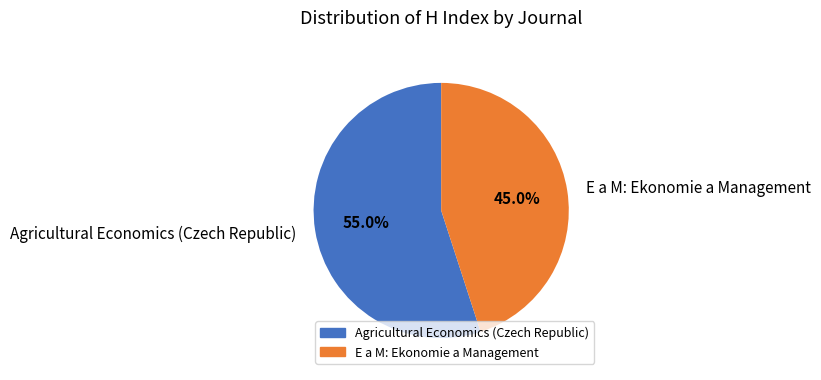

What portion of the pie excludes E a M: Ekonomie a Management?

55.0%